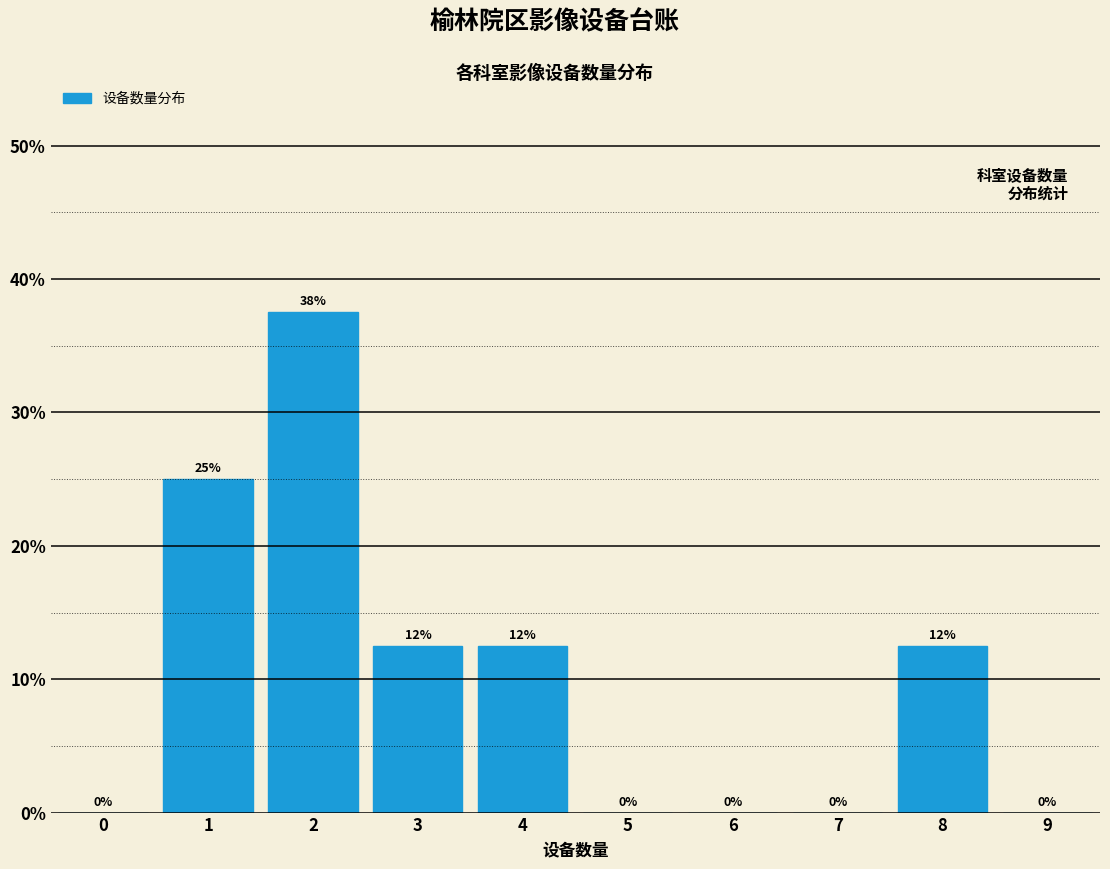

Read the value at 3.

12.5